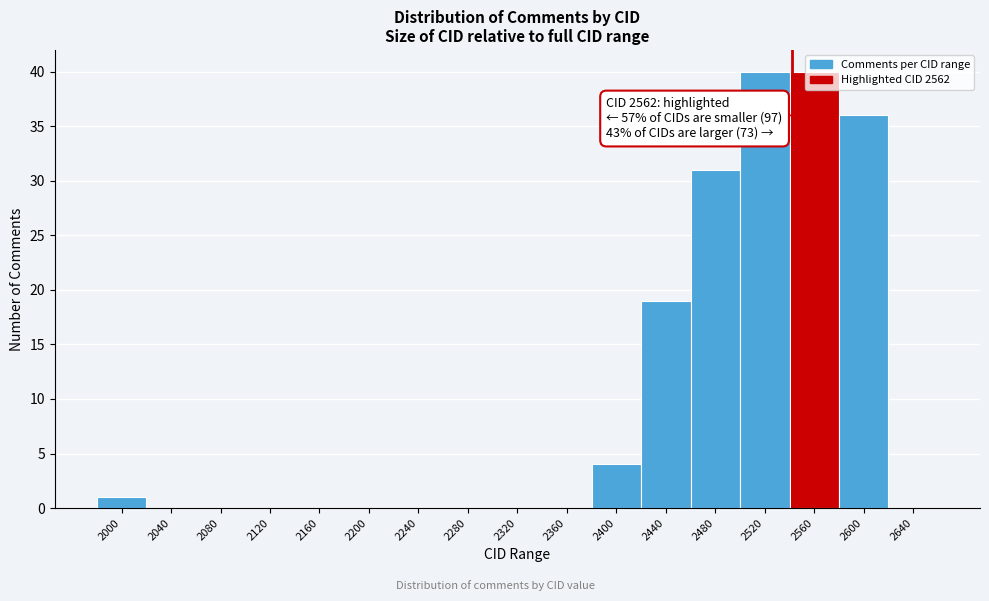

Between 2400 and 2080, which is larger?

2400